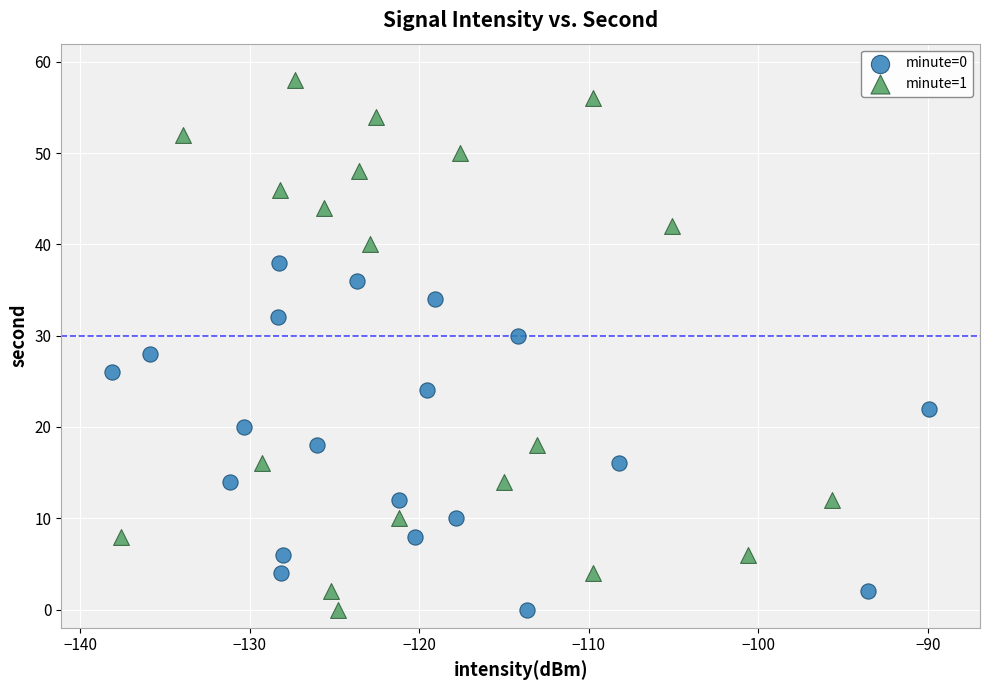

Which series has the widest spread of Y values?

minute=1